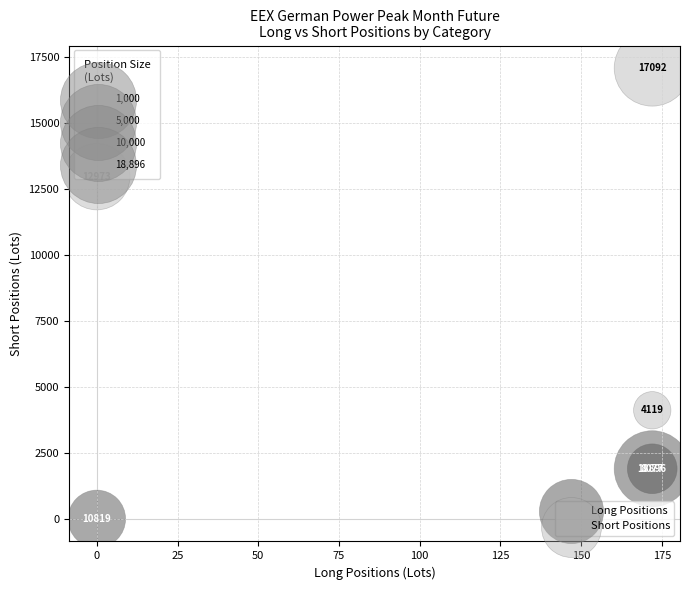

What are all the series names shown in the legend?

Long Positions, Short Positions